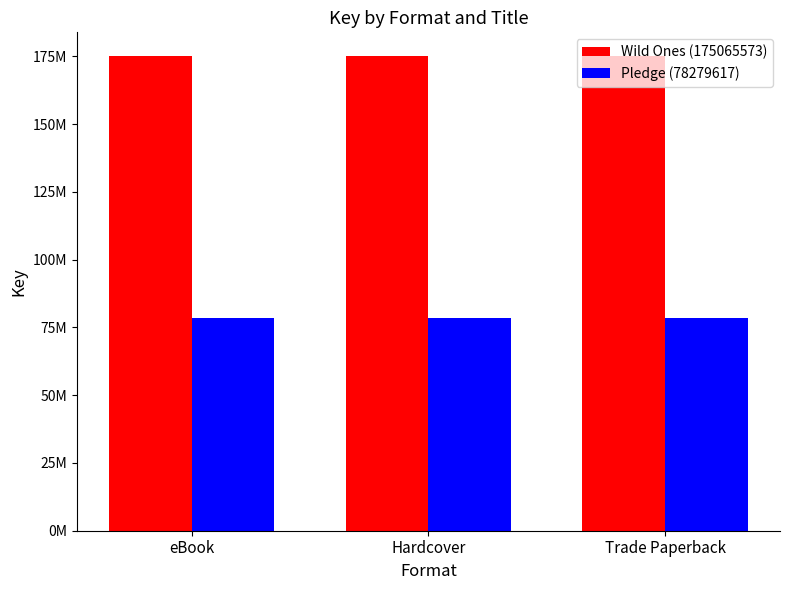

Rank the categories by Wild Ones (175065573) value from highest to lowest.

eBook, Hardcover, Trade Paperback